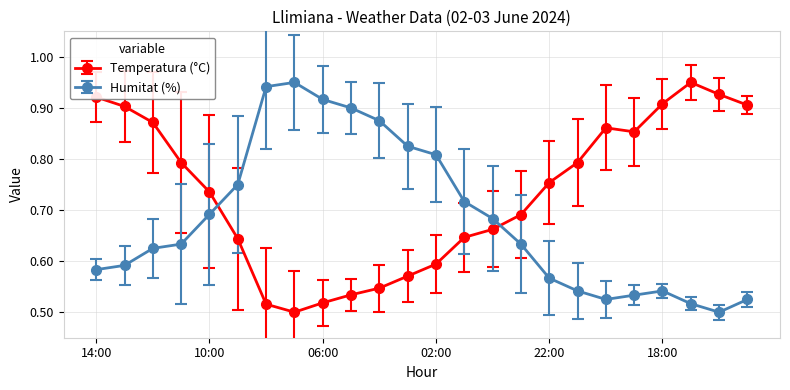

How many lines are shown in the chart?

2